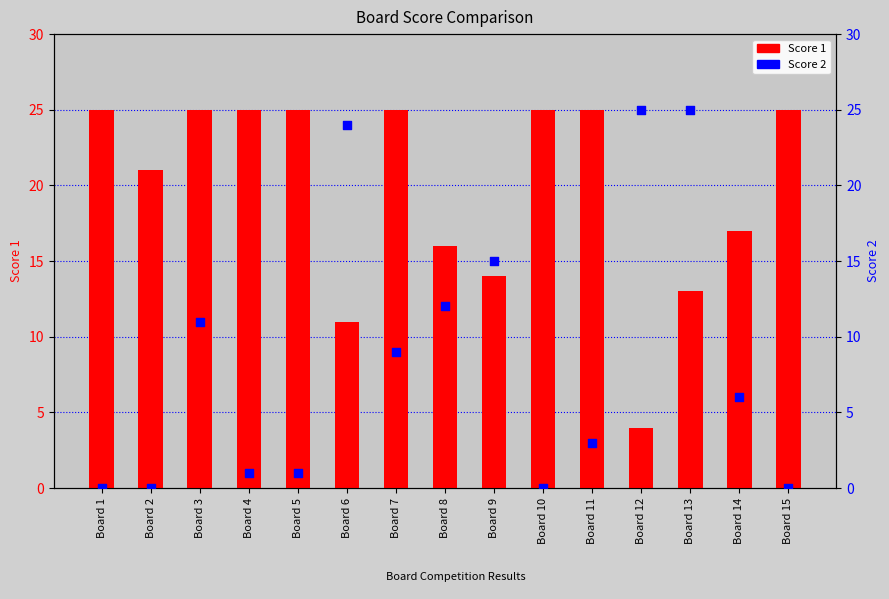

Which series has the widest spread of Y values?

Score 2